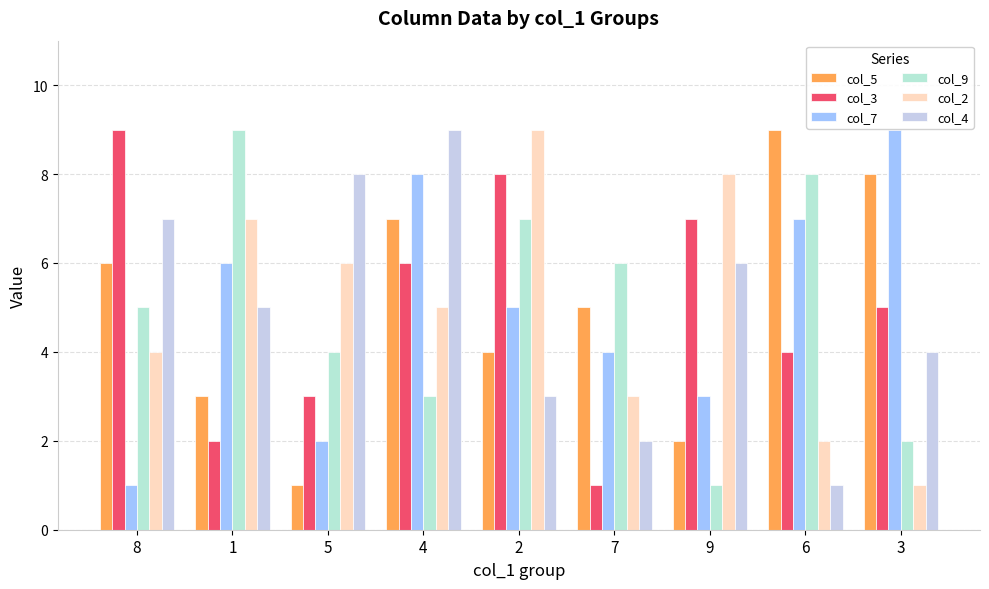

Is the value of col_3 at 6 greater than the value of col_2 at 4?

No